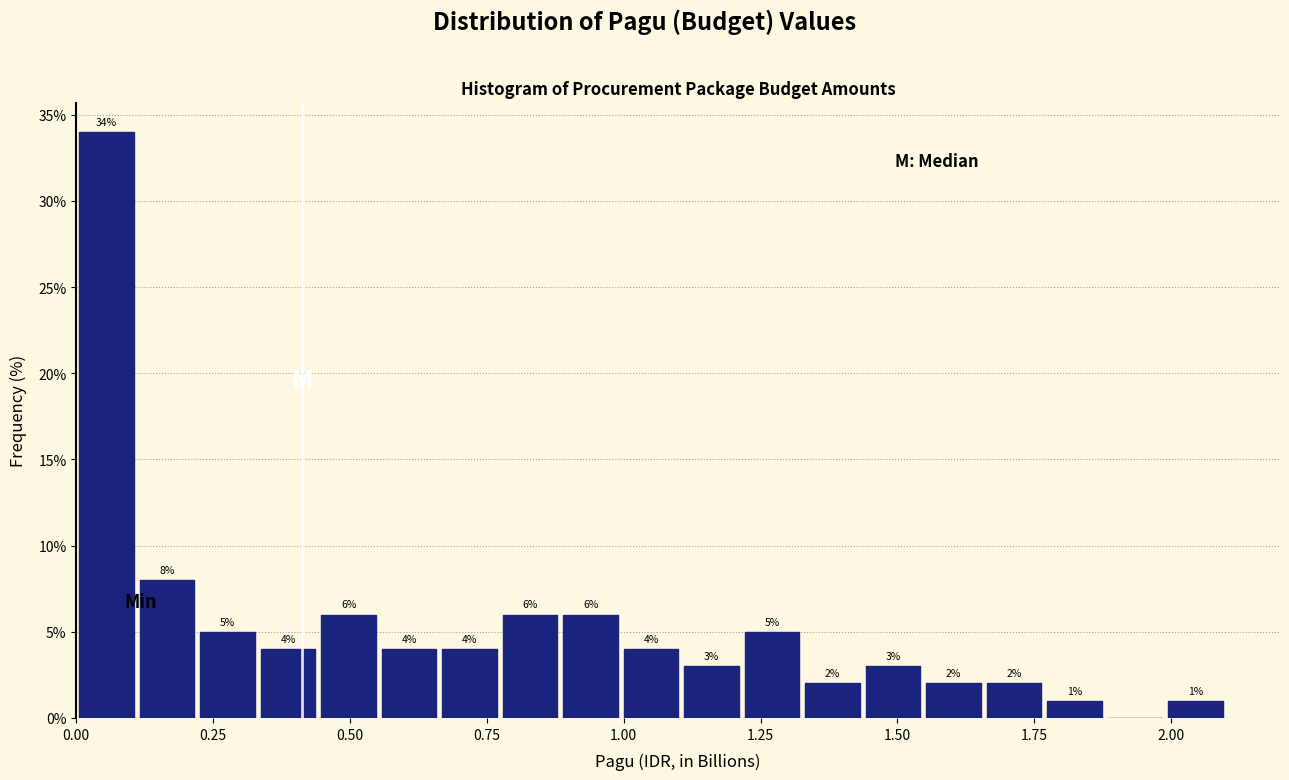

Around what value on the x-axis is the tallest bar? Give the approximate position of its centre, as read against the axis.

0.05